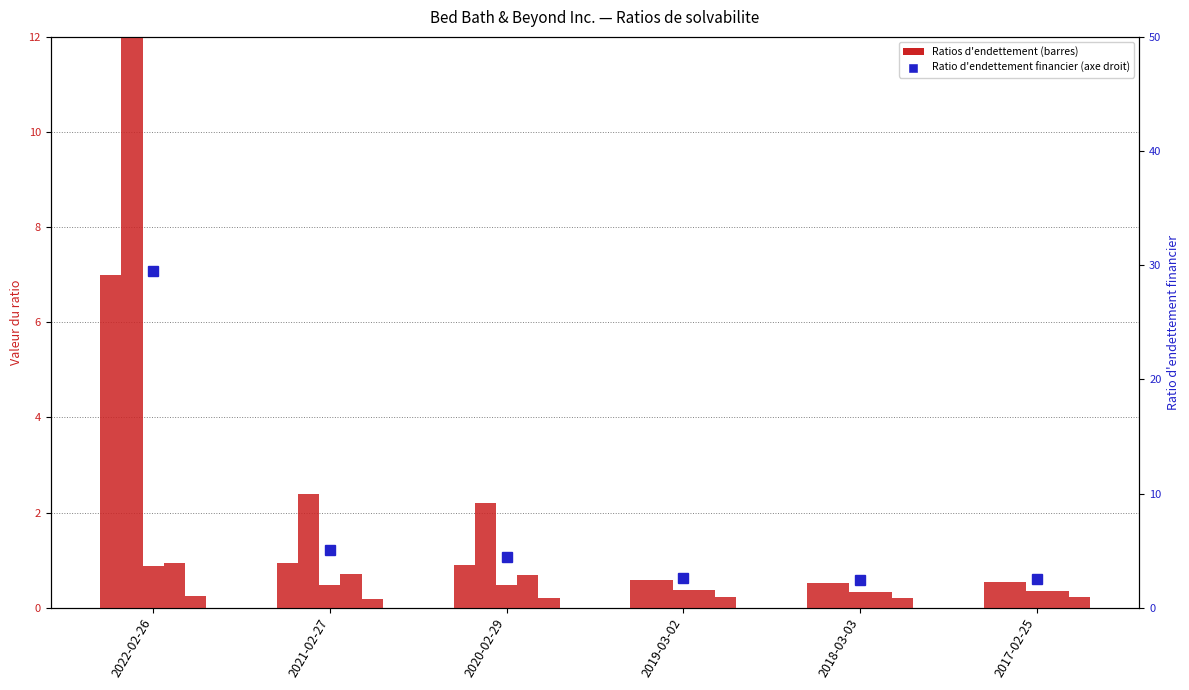

What is the difference between the highest and lowest values at 2020-02-29?

4.2